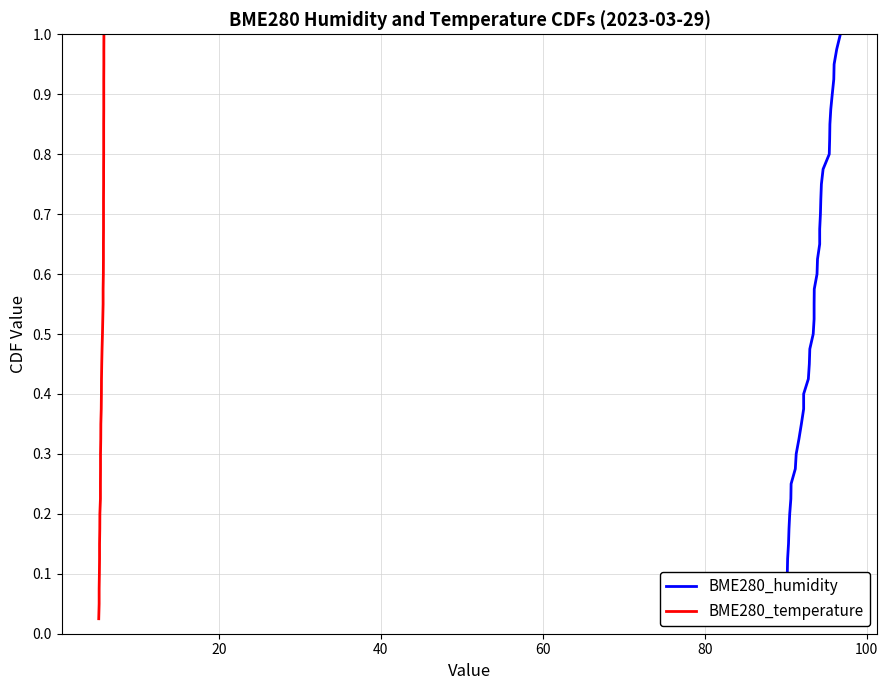

True or false: BME280_humidity has more than 2 points higher than both neighbors.

False